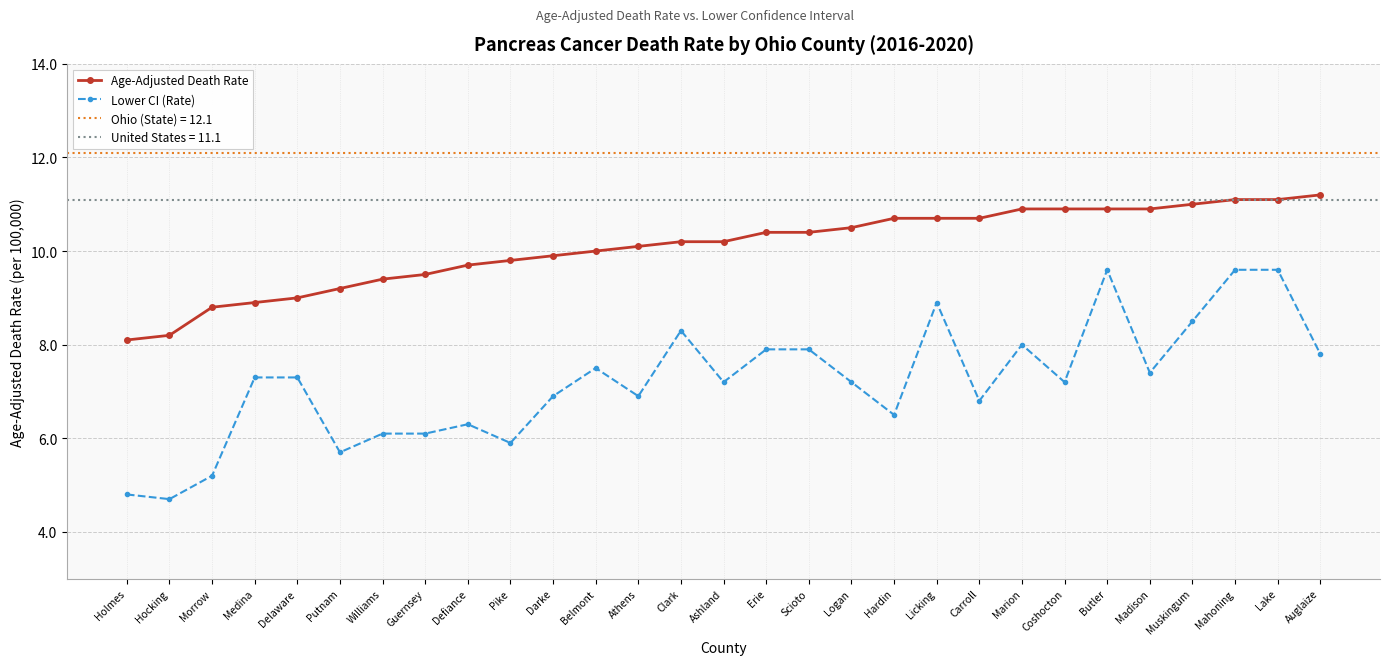

True or false: Lower CI (Rate) and Age-Adjusted Death Rate intersect in this chart.

False